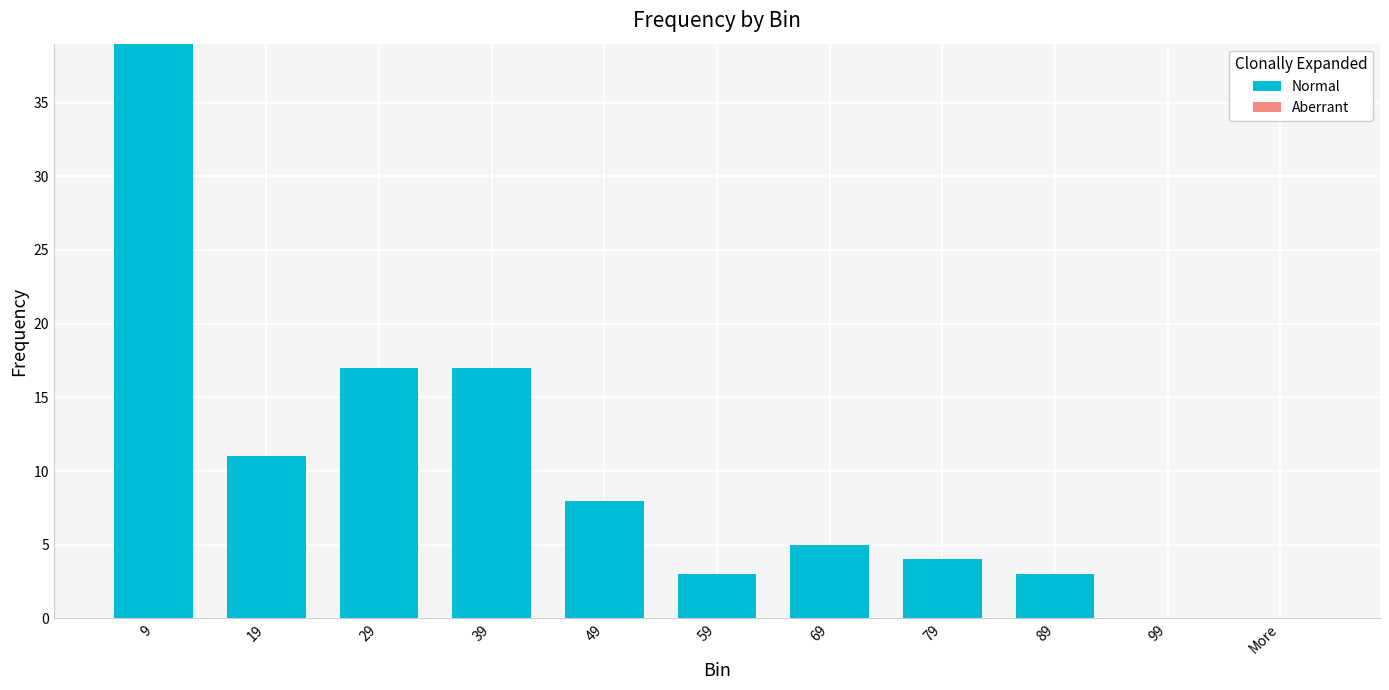

At which category does the chart reach its peak across all series?

9